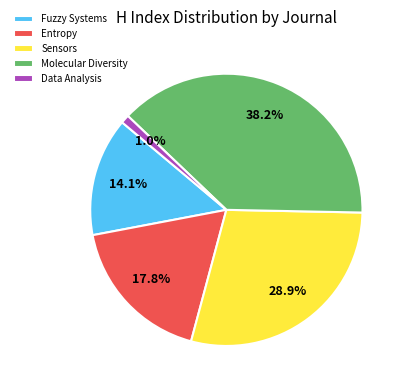

What is the total percentage of Data Analysis and Molecular Diversity?

39.2%